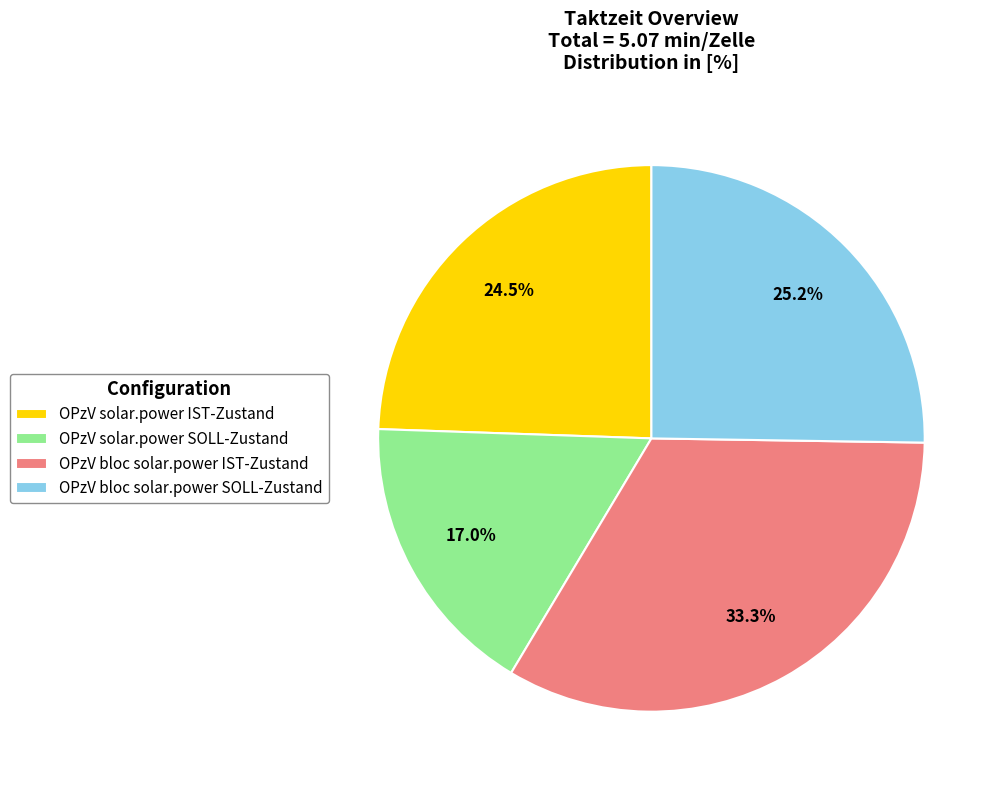

To the nearest percent, what portion does OPzV solar.power SOLL-Zustand represent?

17%